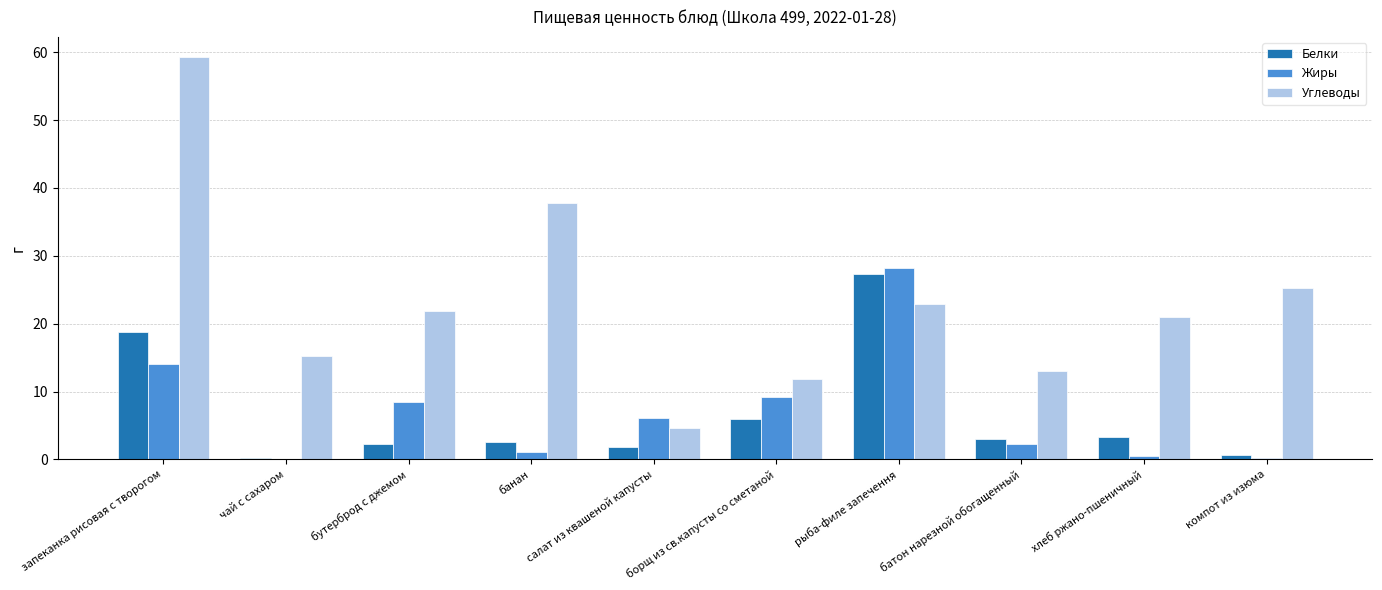

What value does the Углеводы series have at рыба-филе запечення?

22.9